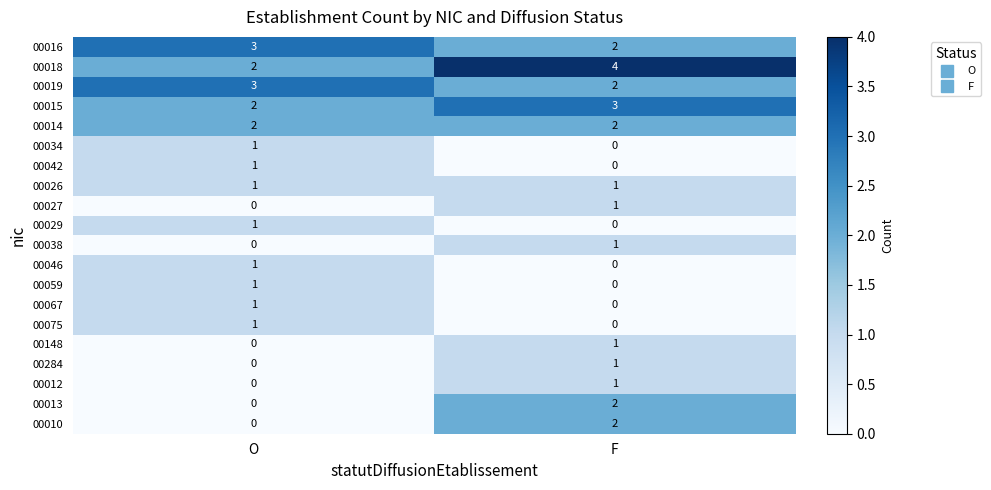

Which label corresponds to the largest value in the chart?

F